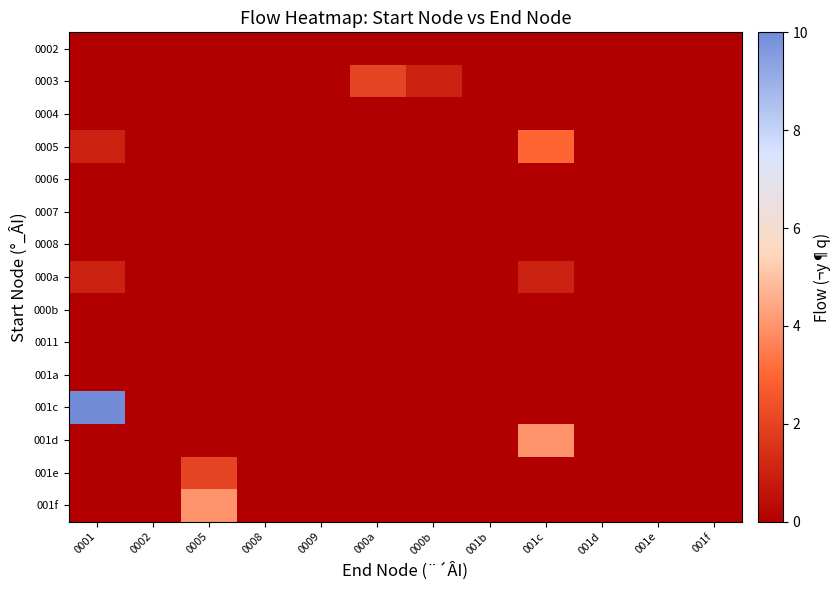

Reading left to right, list all the values displayed in this chart.

0002: 0001=0	0002=0	0005=0	0008=0	0009=0	000a=0	000b=0	001b=0	001c=0	001d=0	001e=0	001f=0
0003: 0001=0	0002=0	0005=0	0008=0	0009=0	000a=2	000b=1	001b=0	001c=0	001d=0	001e=0	001f=0
0004: 0001=0	0002=0	0005=0	0008=0	0009=0	000a=0	000b=0	001b=0	001c=0	001d=0	001e=0	001f=0
0005: 0001=1	0002=0	0005=0	0008=0	0009=0	000a=0	000b=0	001b=0	001c=3	001d=0	001e=0	001f=0
0006: 0001=0	0002=0	0005=0	0008=0	0009=0	000a=0	000b=0	001b=0	001c=0	001d=0	001e=0	001f=0
0007: 0001=0	0002=0	0005=0	0008=0	0009=0	000a=0	000b=0	001b=0	001c=0	001d=0	001e=0	001f=0
0008: 0001=0	0002=0	0005=0	0008=0	0009=0	000a=0	000b=0	001b=0	001c=0	001d=0	001e=0	001f=0
000a: 0001=1	0002=0	0005=0	0008=0	0009=0	000a=0	000b=0	001b=0	001c=1	001d=0	001e=0	001f=0
000b: 0001=0	0002=0	0005=0	0008=0	0009=0	000a=0	000b=0	001b=0	001c=0	001d=0	001e=0	001f=0
0011: 0001=0	0002=0	0005=0	0008=0	0009=0	000a=0	000b=0	001b=0	001c=0	001d=0	001e=0	001f=0
001a: 0001=0	0002=0	0005=0	0008=0	0009=0	000a=0	000b=0	001b=0	001c=0	001d=0	001e=0	001f=0
001c: 0001=10	0002=0	0005=0	0008=0	0009=0	000a=0	000b=0	001b=0	001c=0	001d=0	001e=0	001f=0
001d: 0001=0	0002=0	0005=0	0008=0	0009=0	000a=0	000b=0	001b=0	001c=4	001d=0	001e=0	001f=0
001e: 0001=0	0002=0	0005=2	0008=0	0009=0	000a=0	000b=0	001b=0	001c=0	001d=0	001e=0	001f=0
001f: 0001=0	0002=0	0005=4	0008=0	0009=0	000a=0	000b=0	001b=0	001c=0	001d=0	001e=0	001f=0